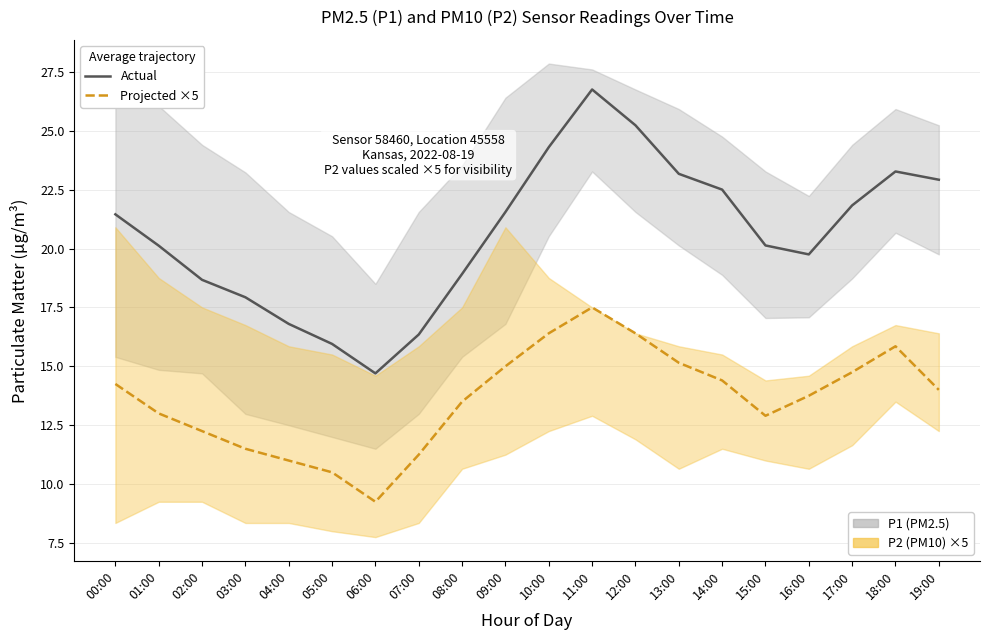

At which category does the chart reach its minimum across all series?

06:00